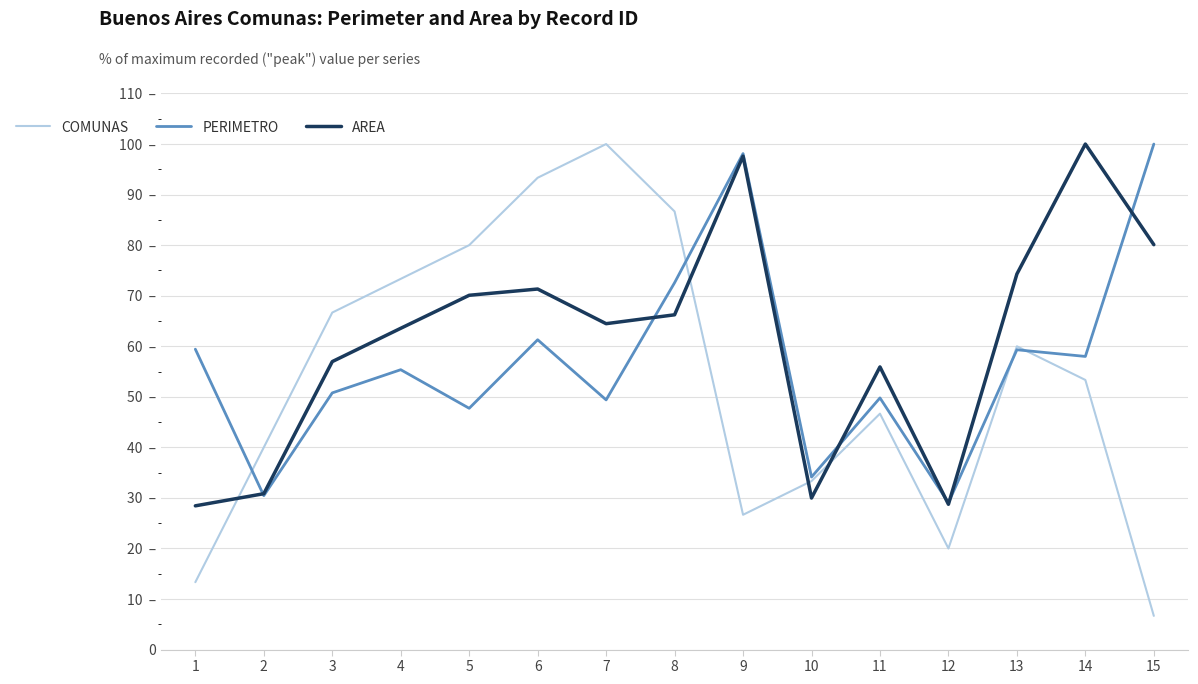

Which category has the lowest value in the COMUNAS series?

15